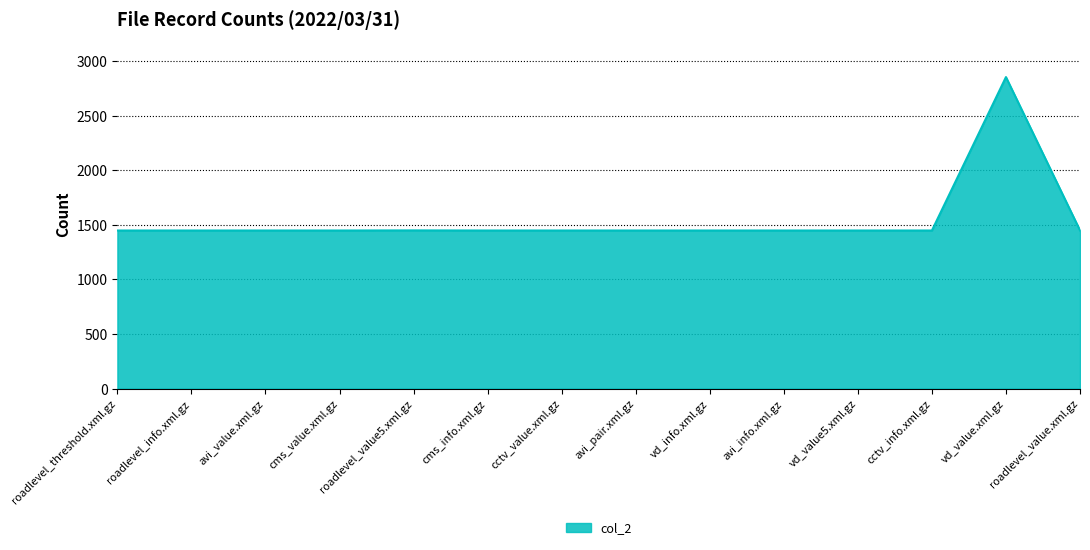

At which category does the chart reach its peak across all series?

vd_value.xml.gz